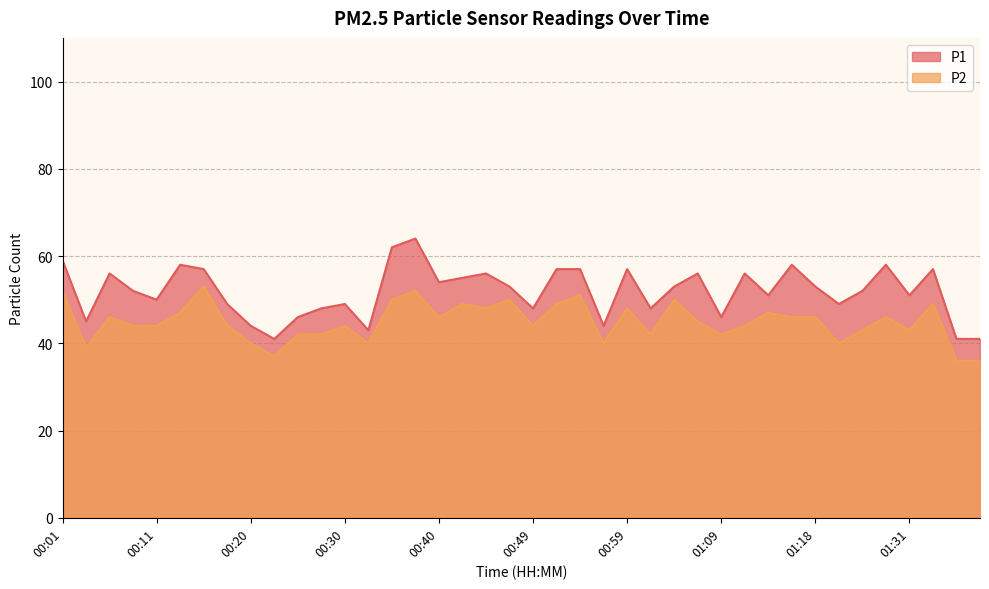

Which series has the largest total across all categories?

P1